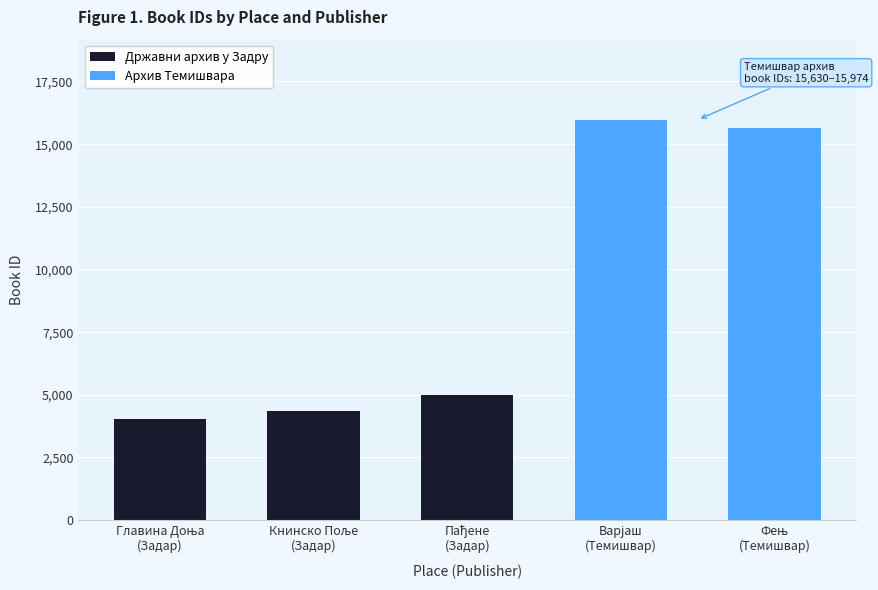

Count the values in the range 4036 to 4978.

3